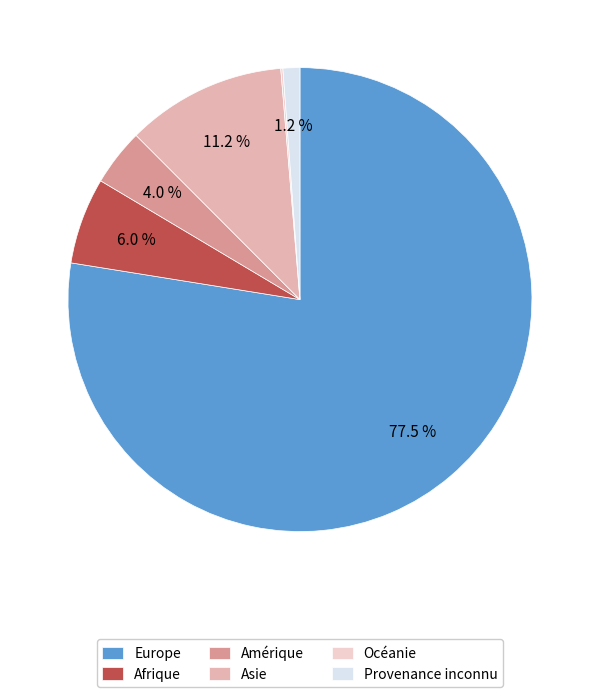

Which slice is the largest?

Europe